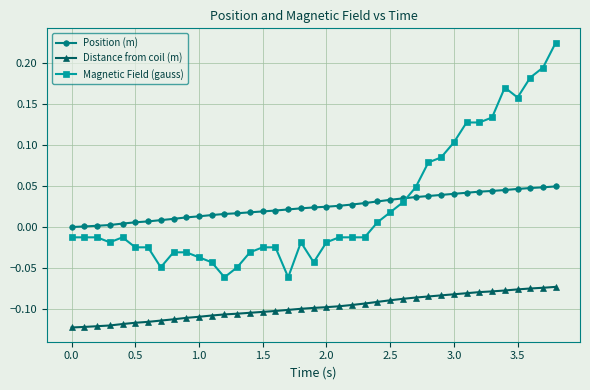

What is the difference between the maximum and minimum values in the Magnetic Field (gauss) series?

0.3